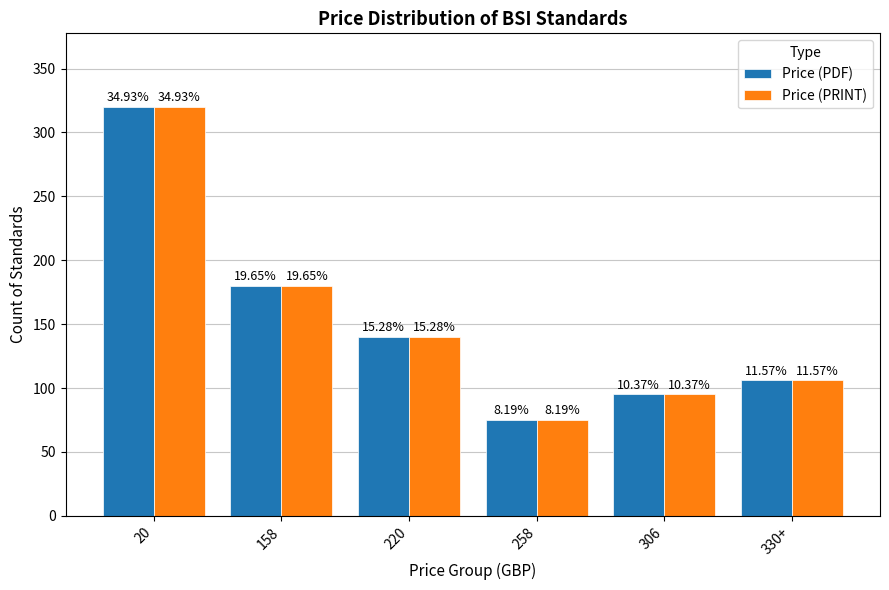

Rank the series by their maximum value, from lowest to highest.

Price (PDF), Price (PRINT)